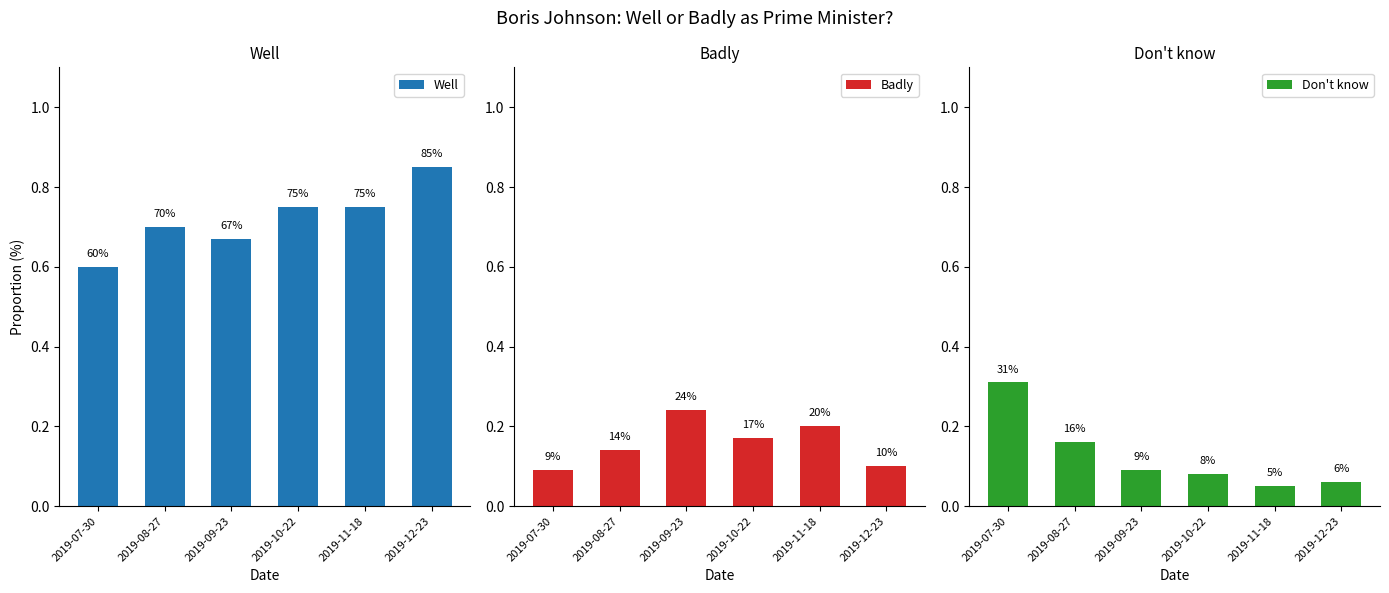

At which category is the sum across all series the highest?

2019-12-23